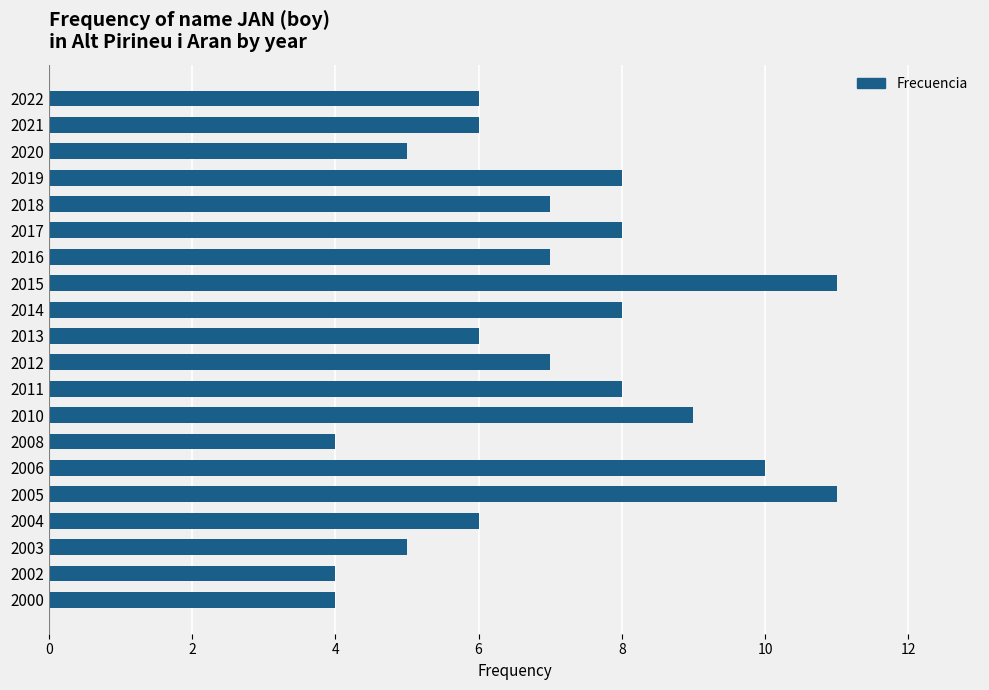

The value at 2015 is 11. True or false?

True